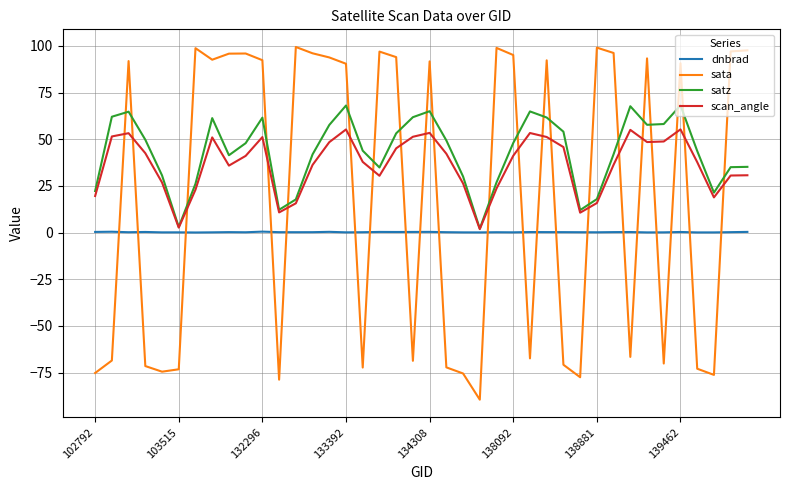

How many intersections are there between satz and sata?

21